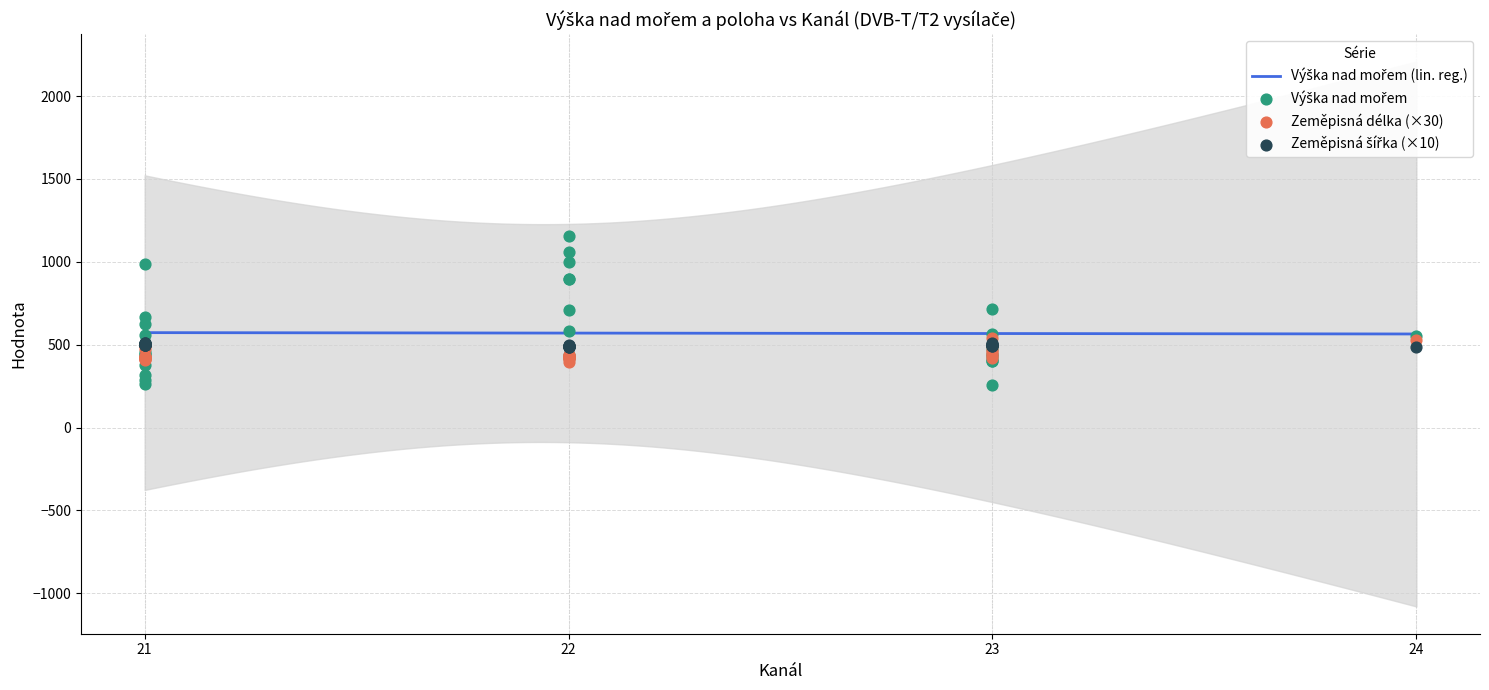

At which category is the sum across all series the highest?

22